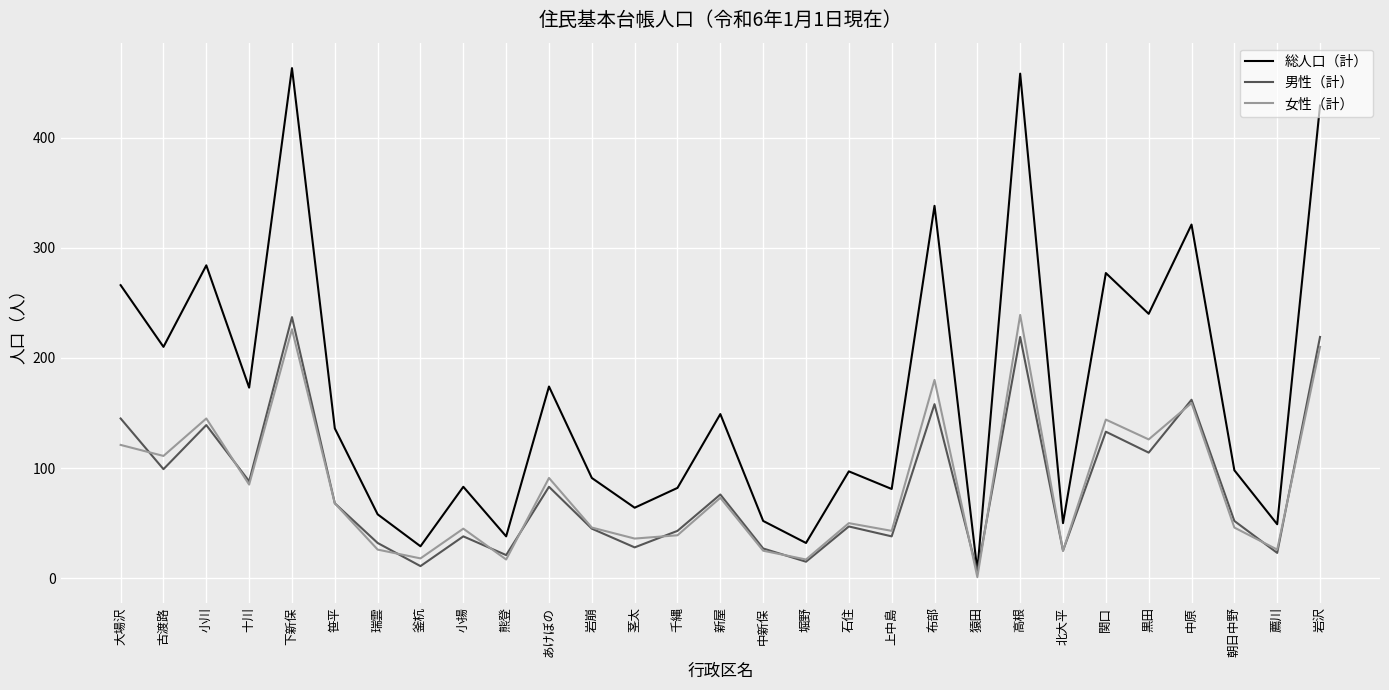

Which series ends up on top after the final intersection of 男性（計） and 女性（計）?

男性（計）